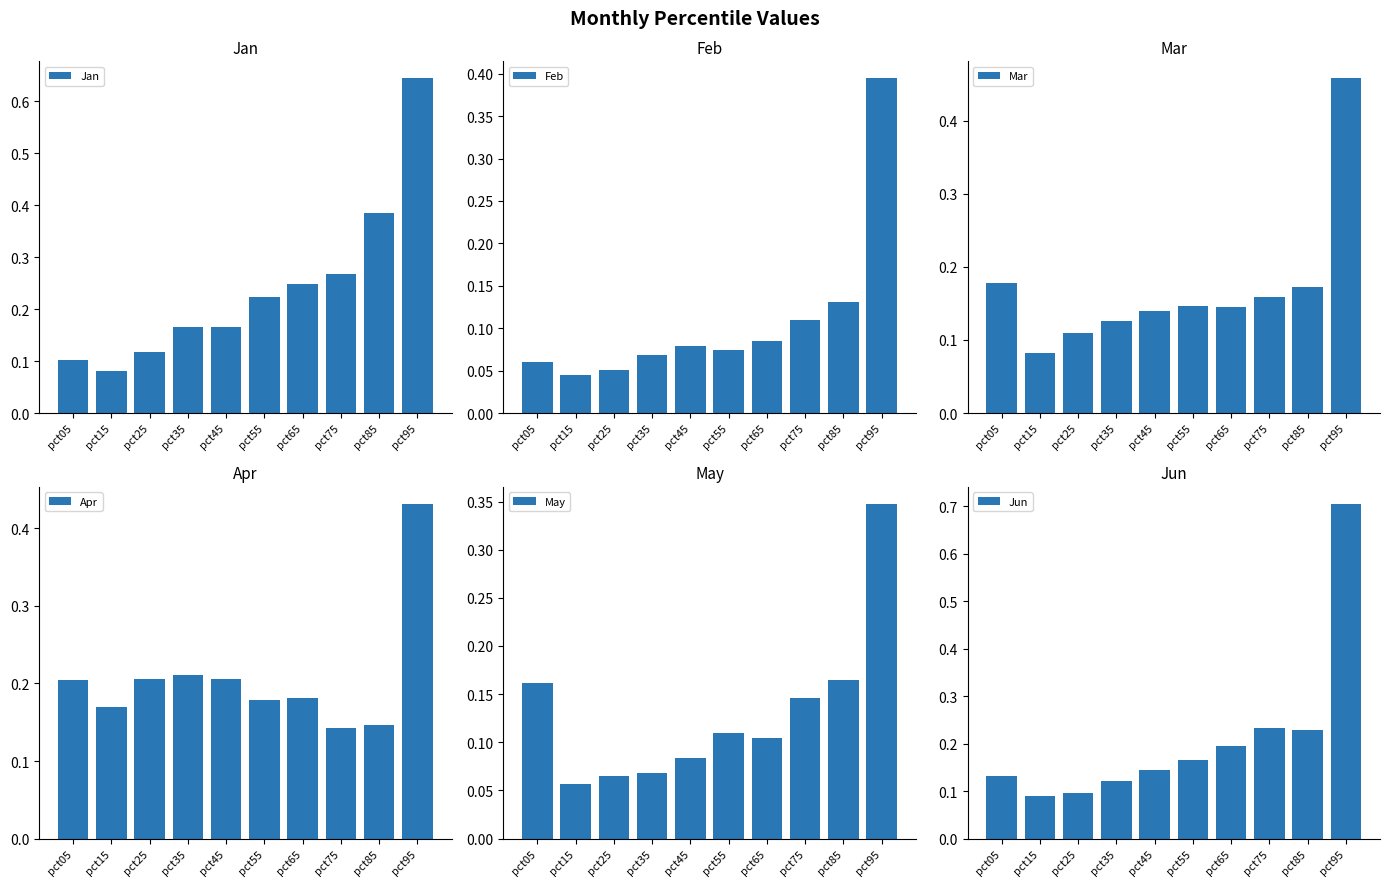

What is the difference between the highest and lowest values at pct05?

0.1